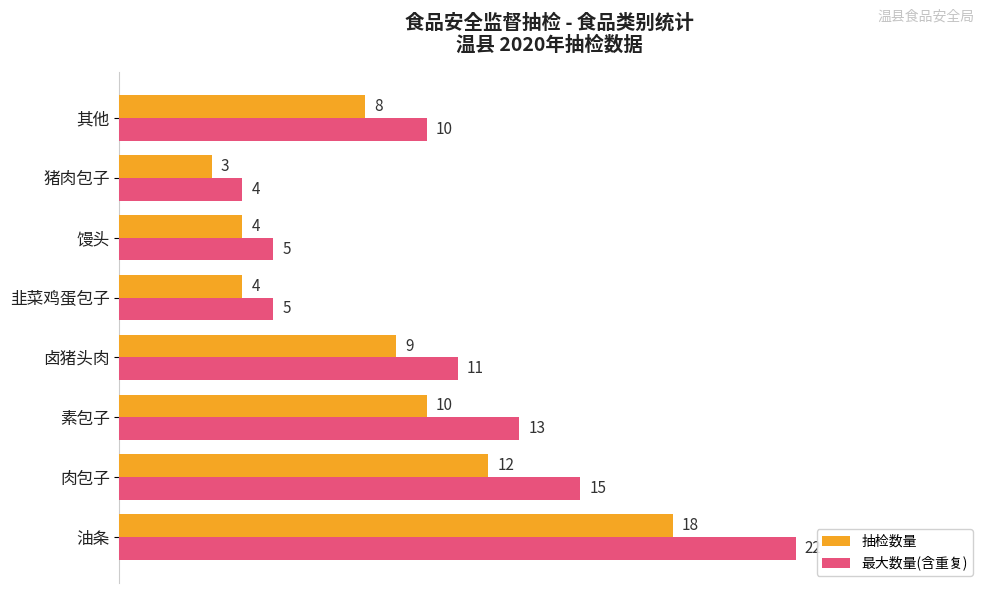

Rank the series by their maximum value, from lowest to highest.

抽检数量, 最大数量(含重复)